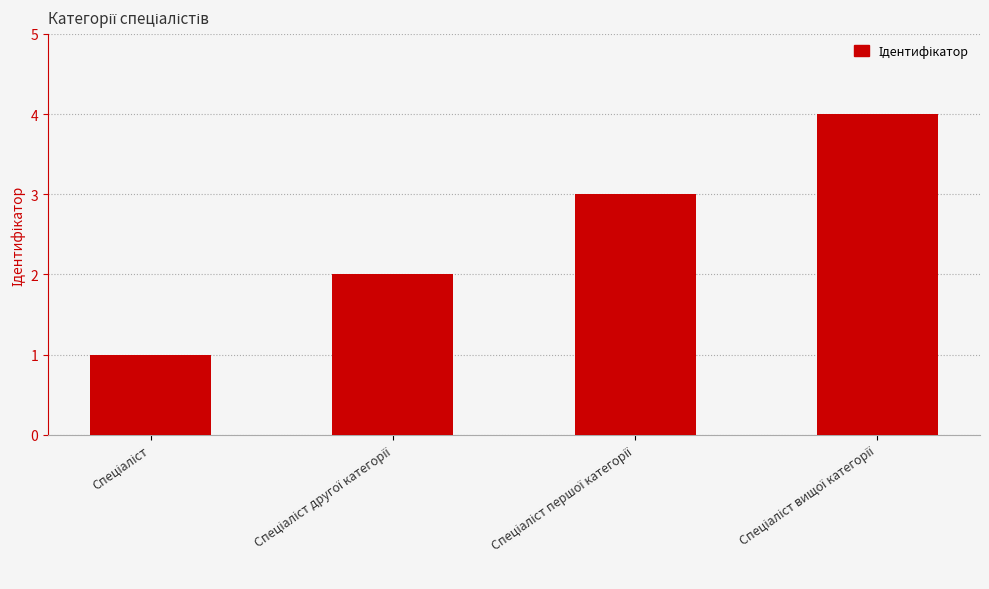

What is the maximum value shown in the chart?

4